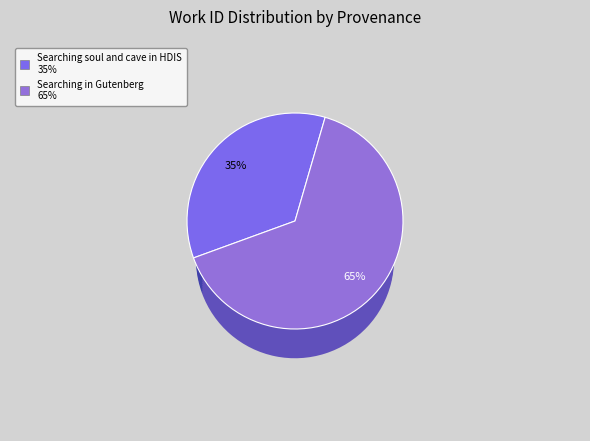

To the nearest percent, what is the difference between the largest and smallest slice percentages?

30%